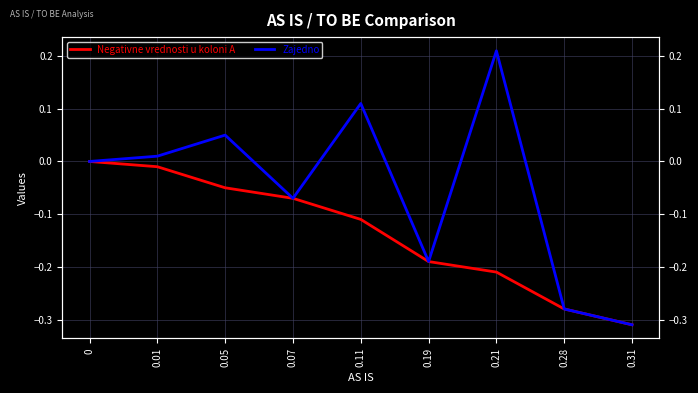

What is the approximate value of Negativne vrednosti u koloni A at 0.05?

-0.1